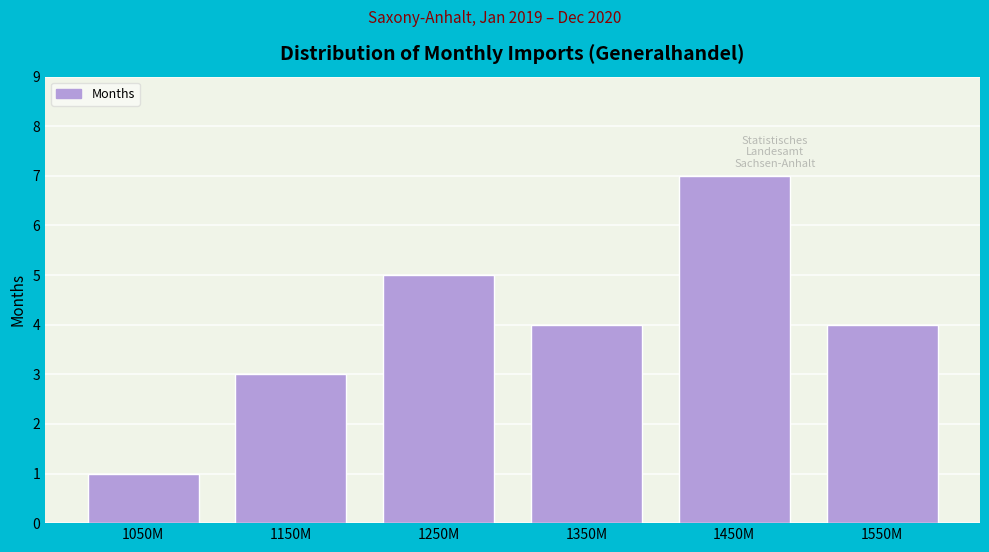

Reading left to right, extract all data points from this chart.

1050M=1	1150M=3	1250M=5	1350M=4	1450M=7	1550M=4